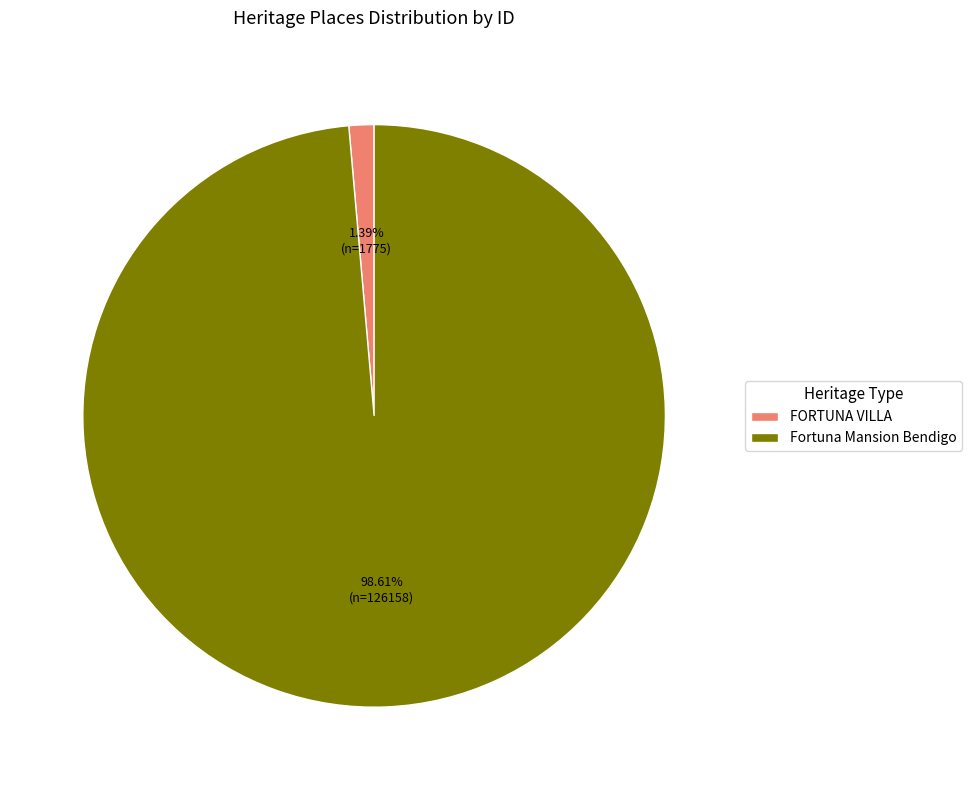

Combined, do Fortuna Mansion Bendigo and FORTUNA VILLA account for over 50%?

Yes